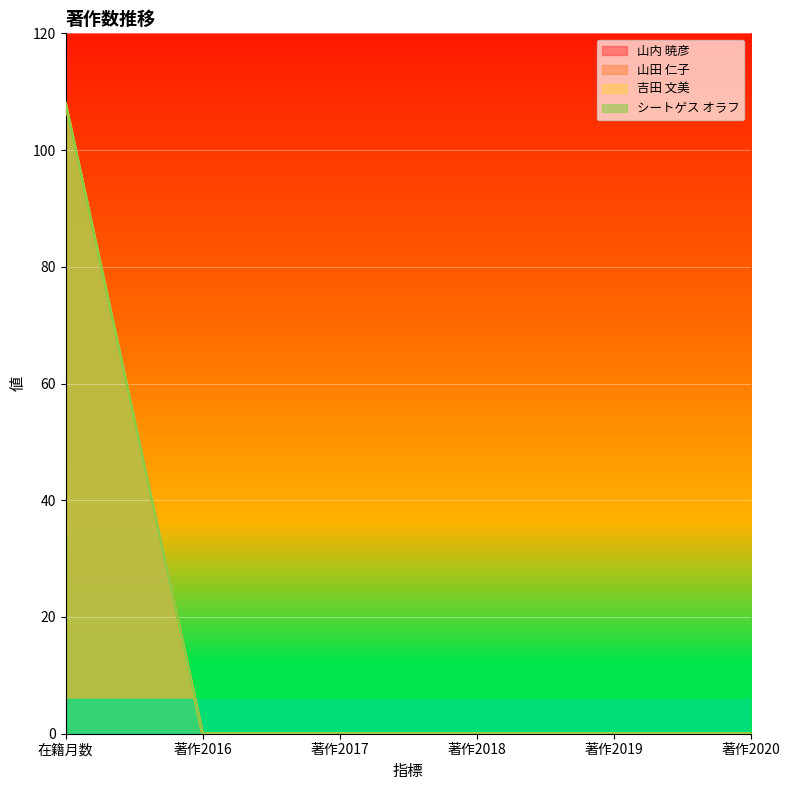

Reading left to right, list all the values displayed in this chart.

山内 暁彦: 108	0	0	0	0	0
山田 仁子: 108	0	0	0	0	0
吉田 文美: 108	0	0	0	0	0
シートゲス オラフ: 108	0	0	0	0	0